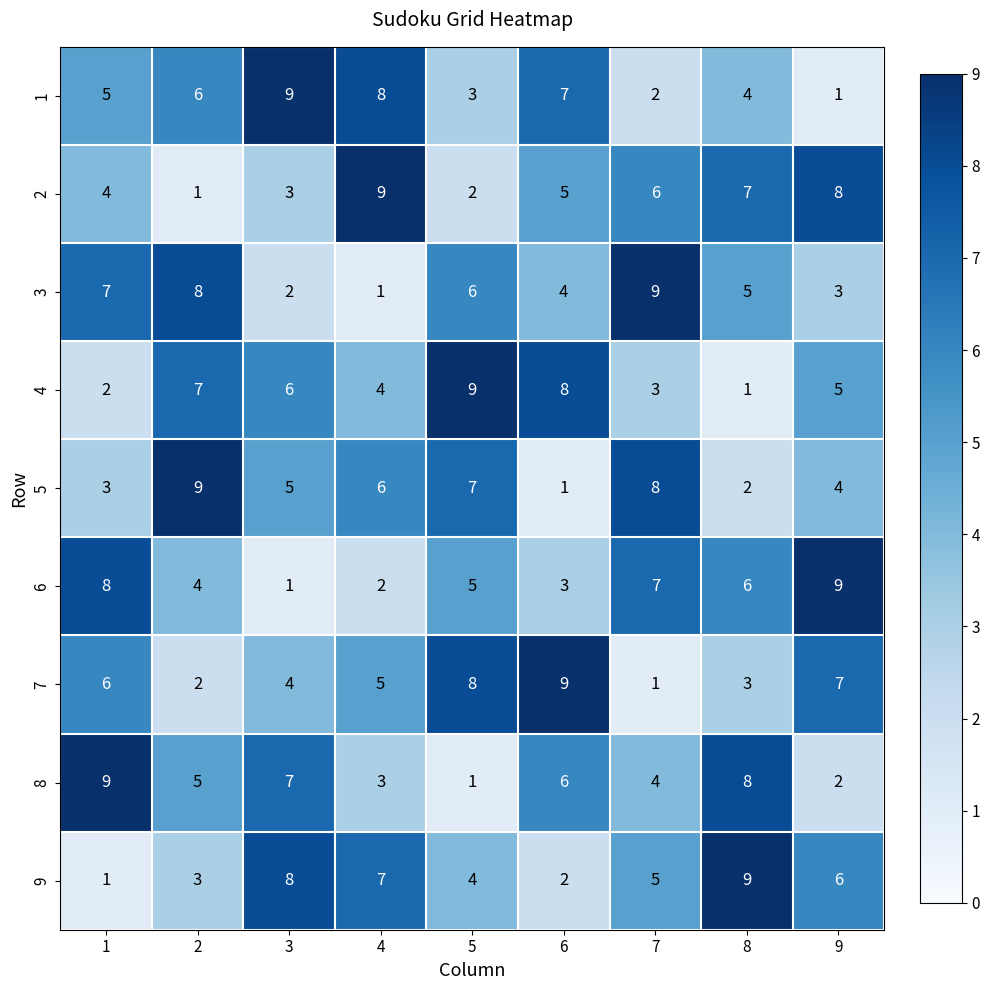

What is the approximate value of 4 at 4?

4